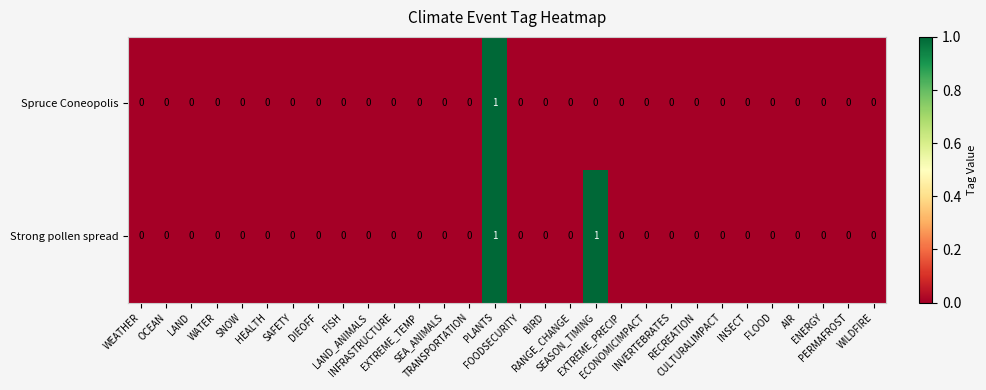

Which series has the largest total across all categories?

Strong pollen spread